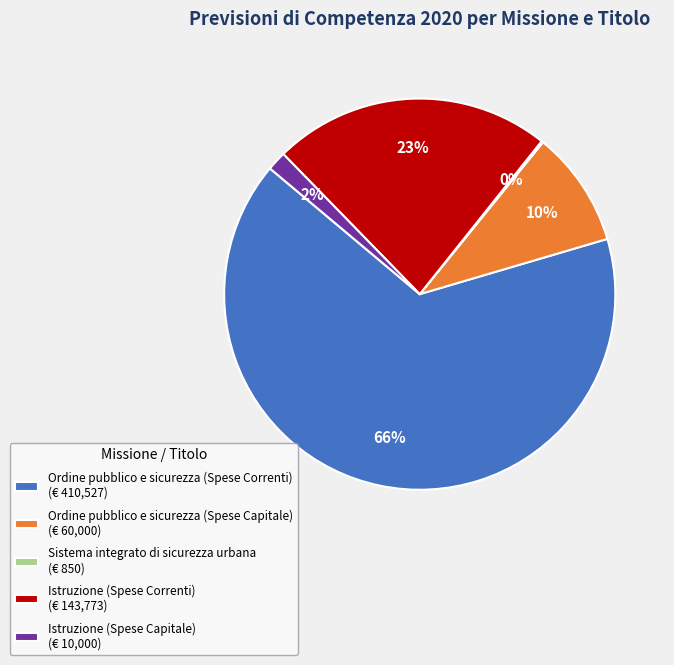

Which category has the biggest portion of the pie?

Ordine pubblico e sicurezza (Spese Correnti)